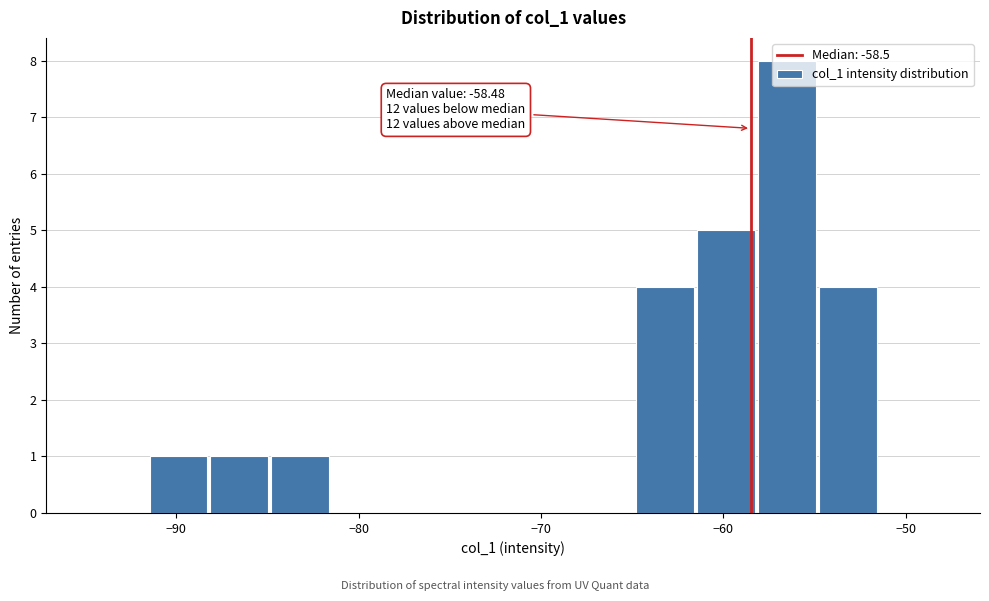

Read against the x-axis, roughly where is the centre of the tallest bar?

-57